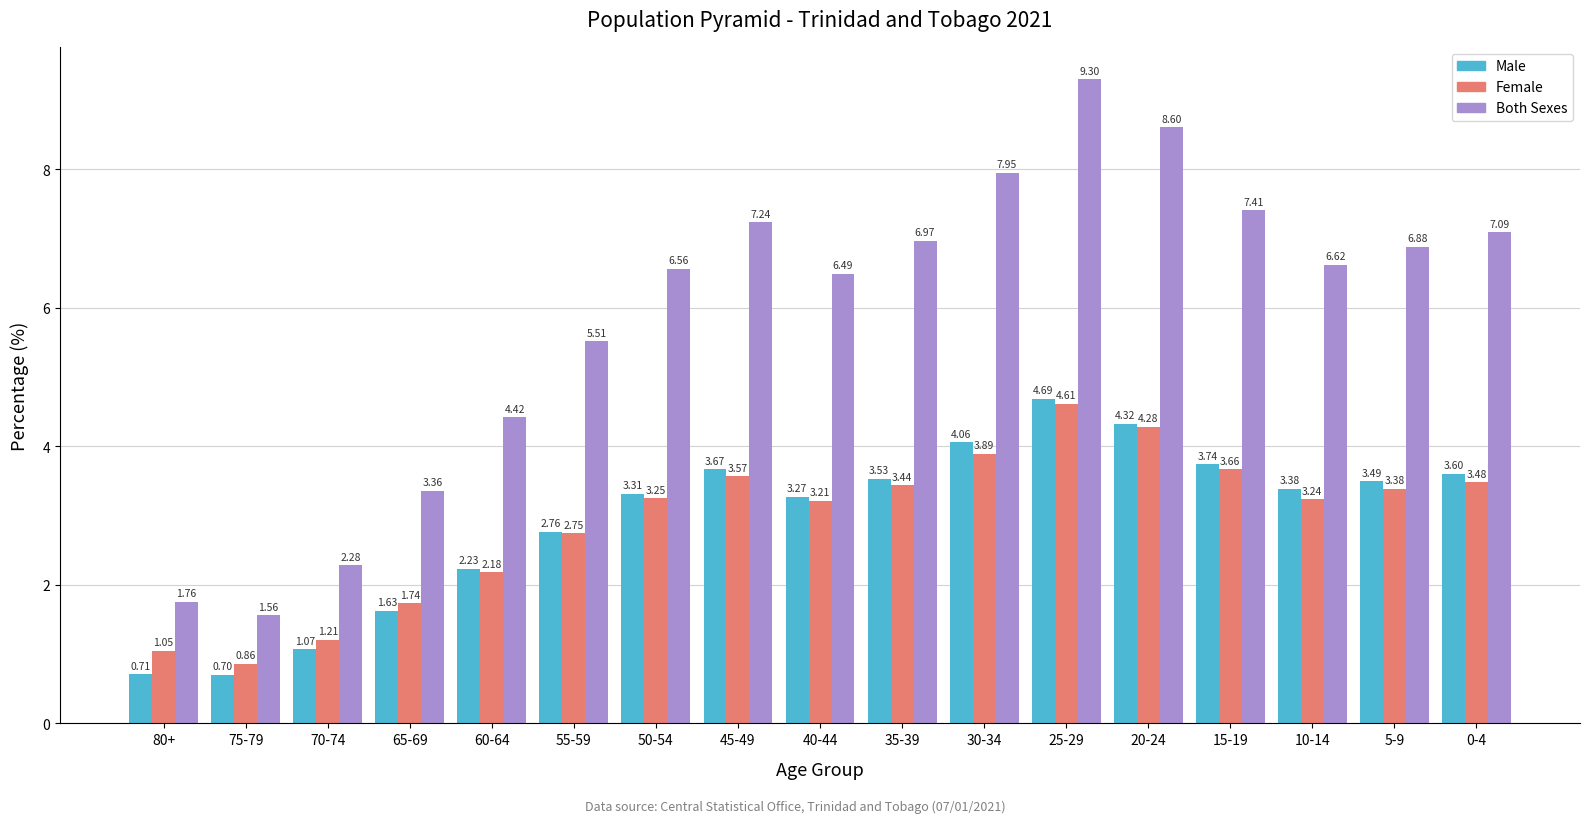

At which label does Male reach its peak?

25-29